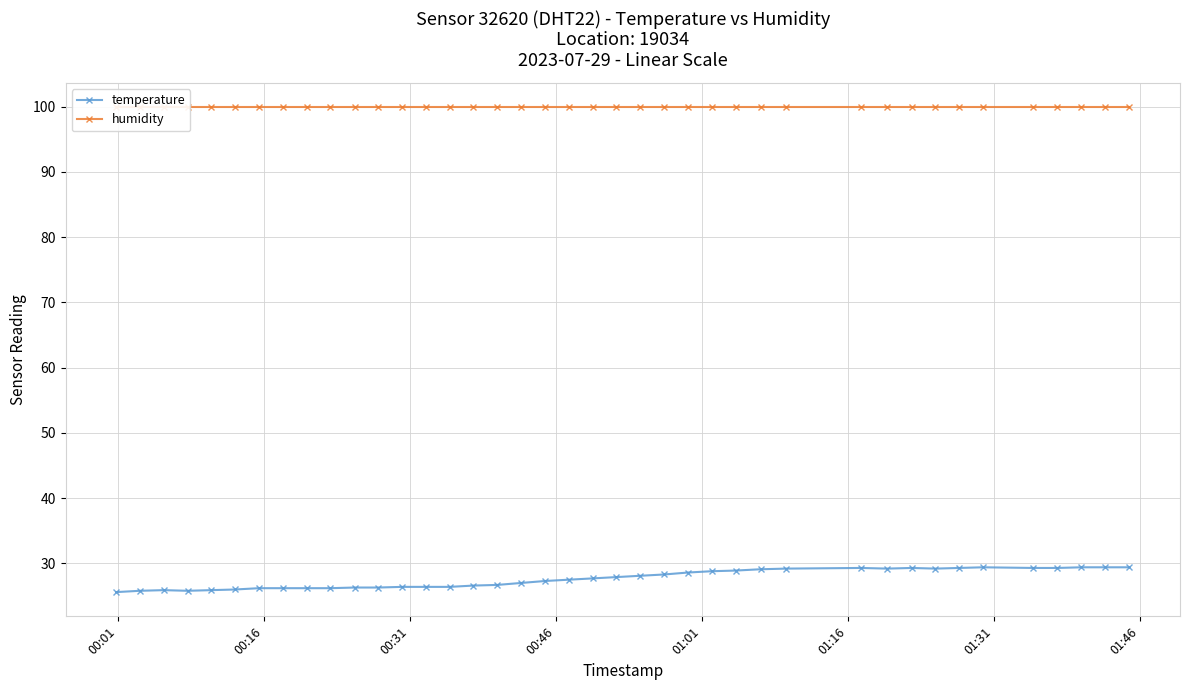

Which series has the largest total across all categories?

humidity